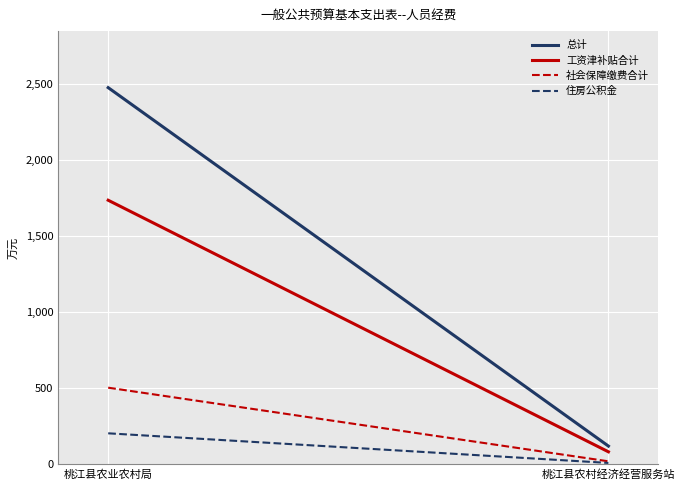

What is the maximum value for 住房公积金?

204.6